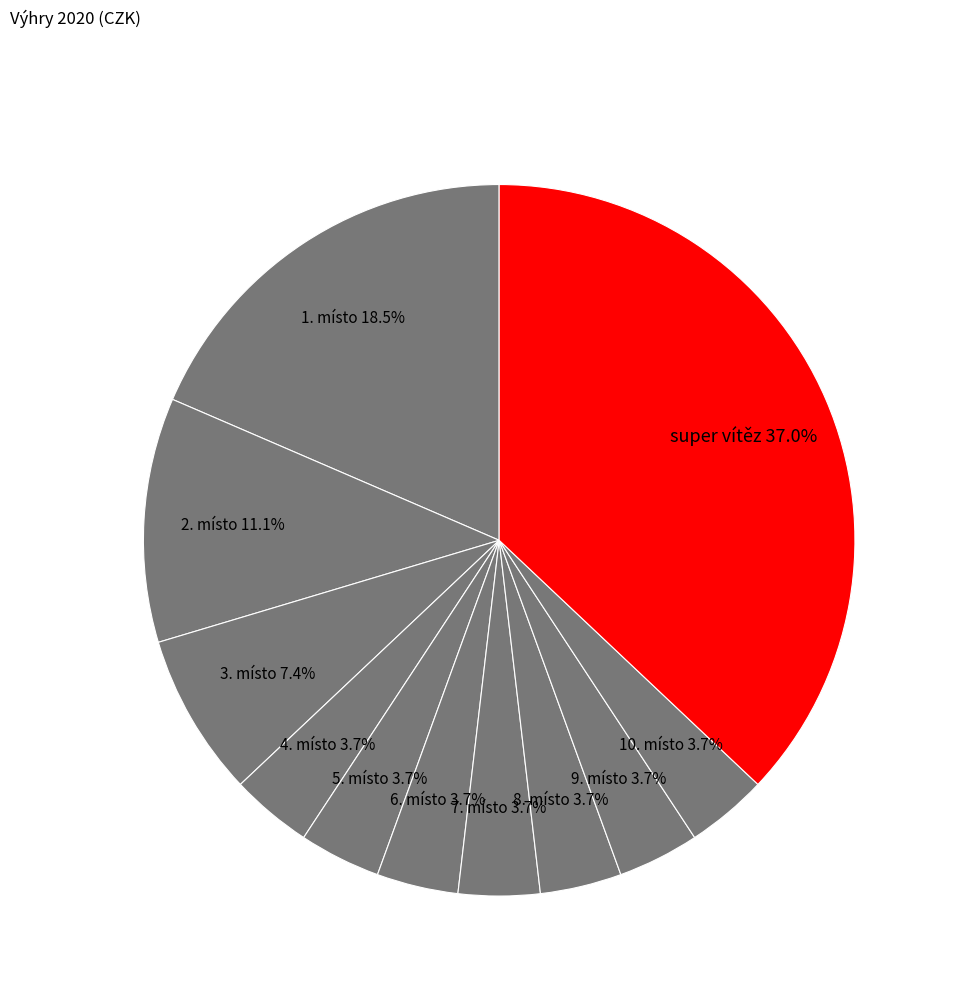

Is there a majority slice in this chart?

No